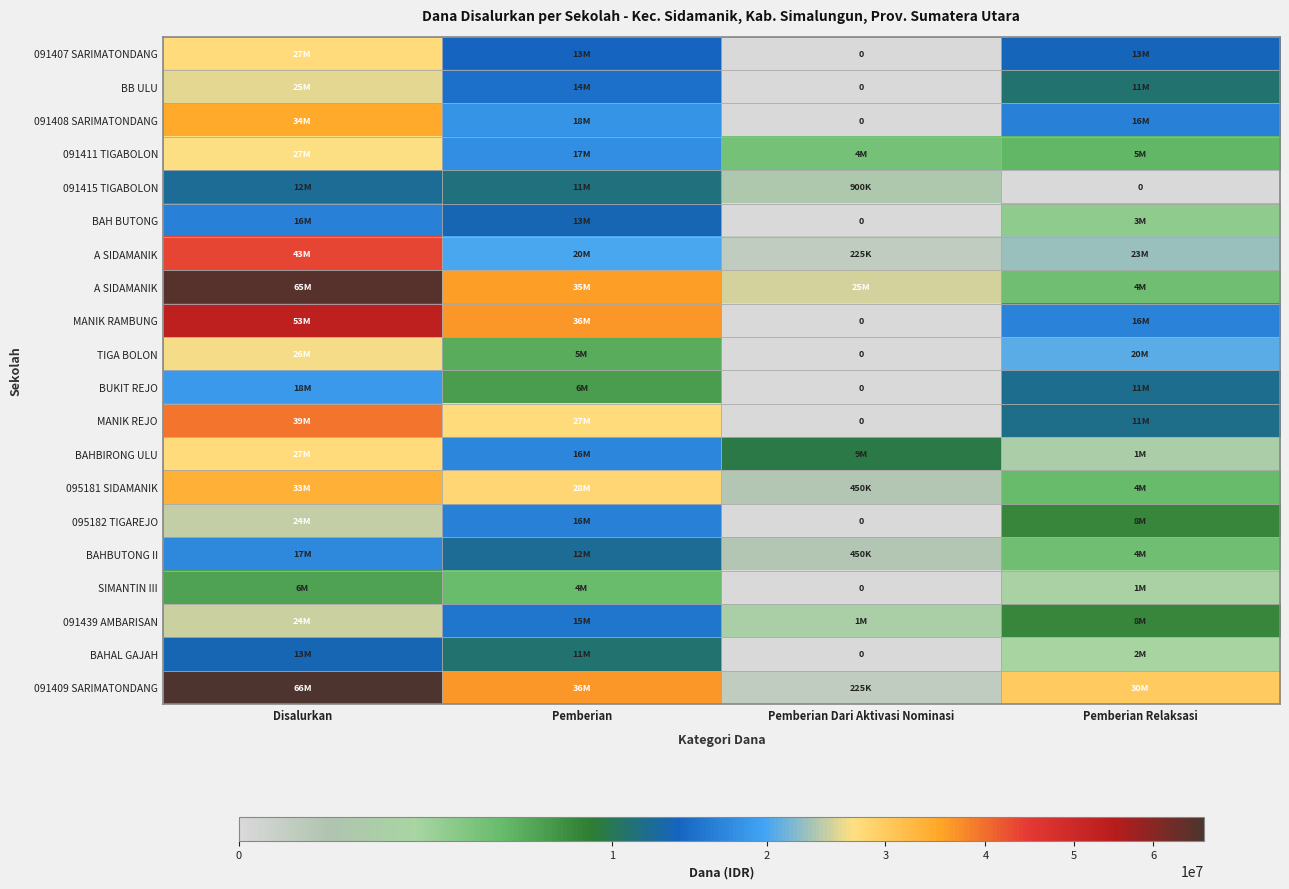

How many categories are shown in the chart?

4